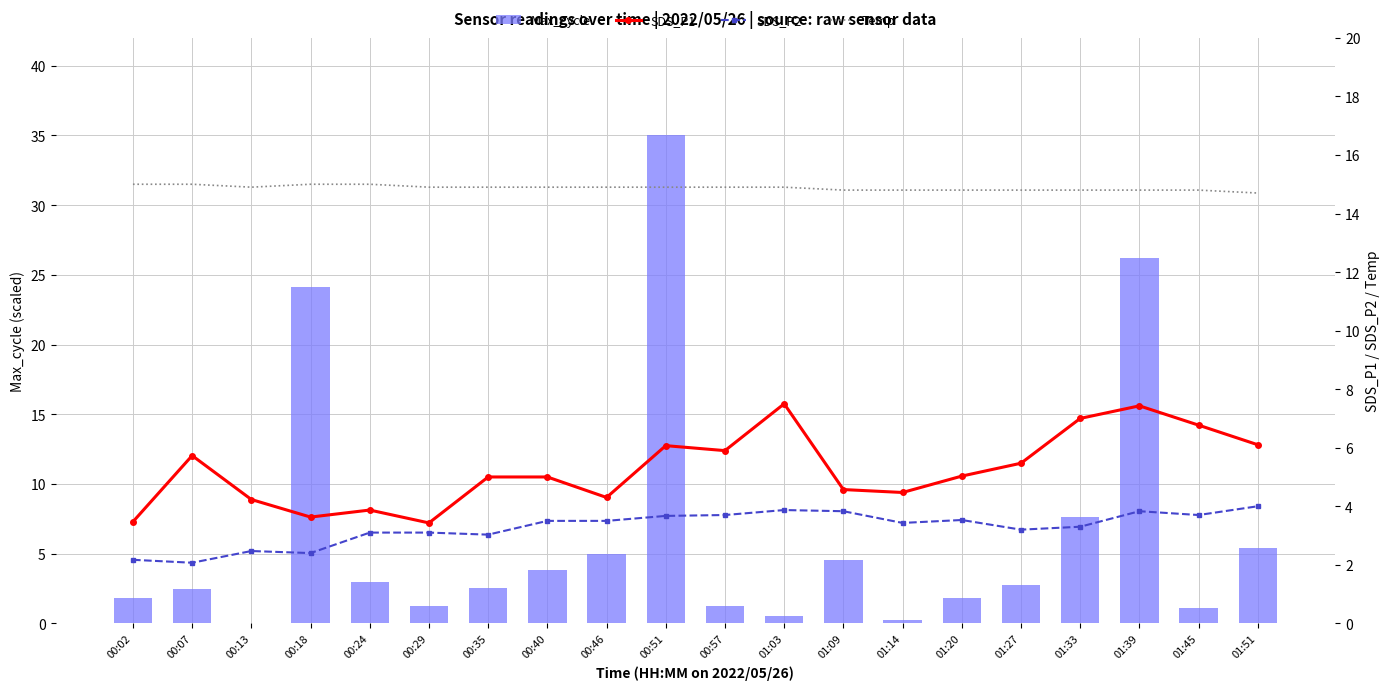

True or false: SDS_P2 has a value of 5.9 at 00:40.

False